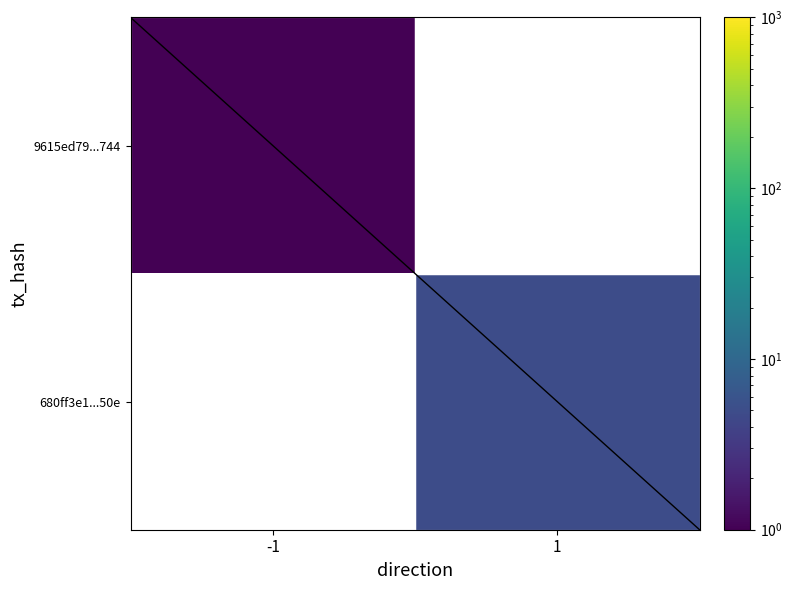

Rank the series by their average value, from highest to lowest.

9615ed79...744, 680ff3e1...50e